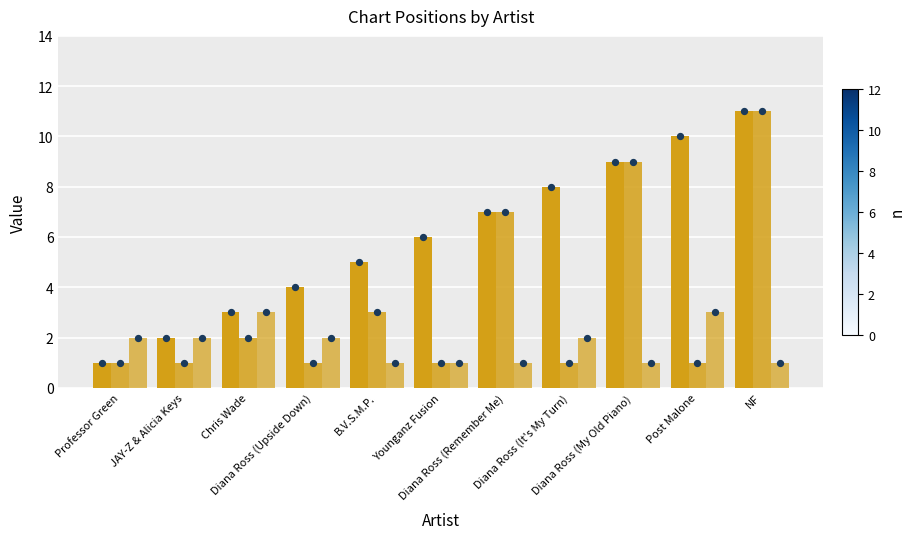

Which series contains the highest Y value?

Position